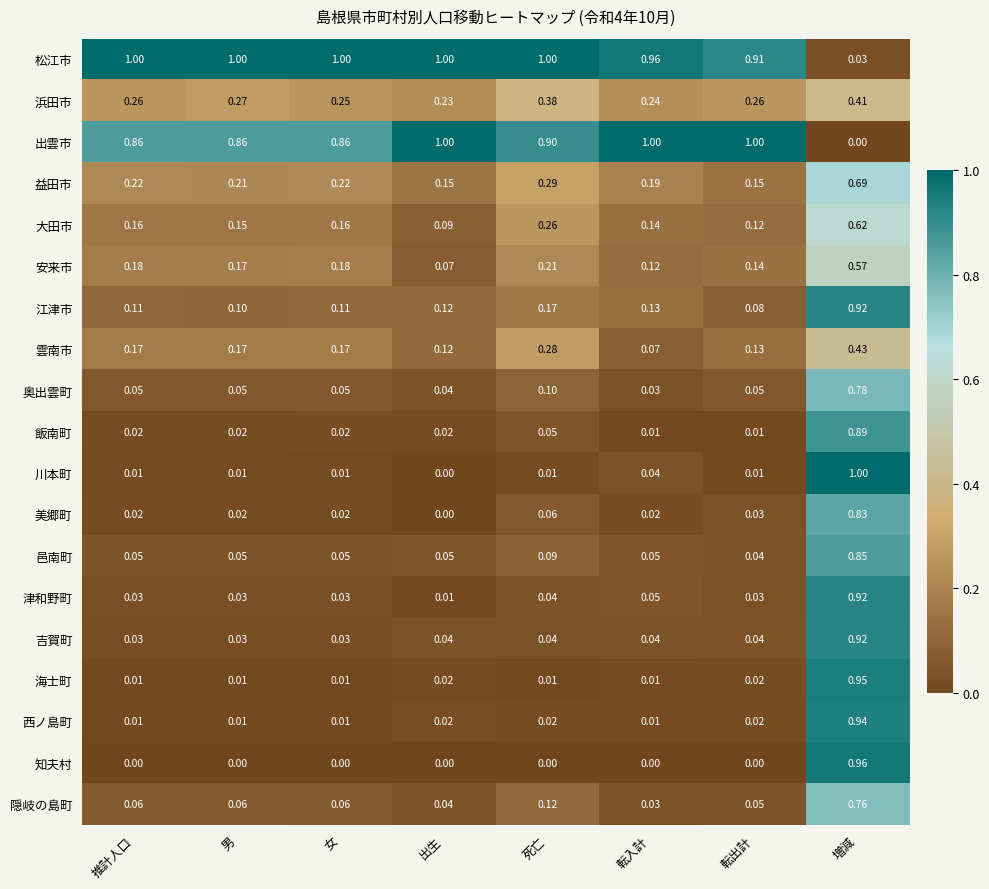

Which series has the largest total across all categories?

松江市